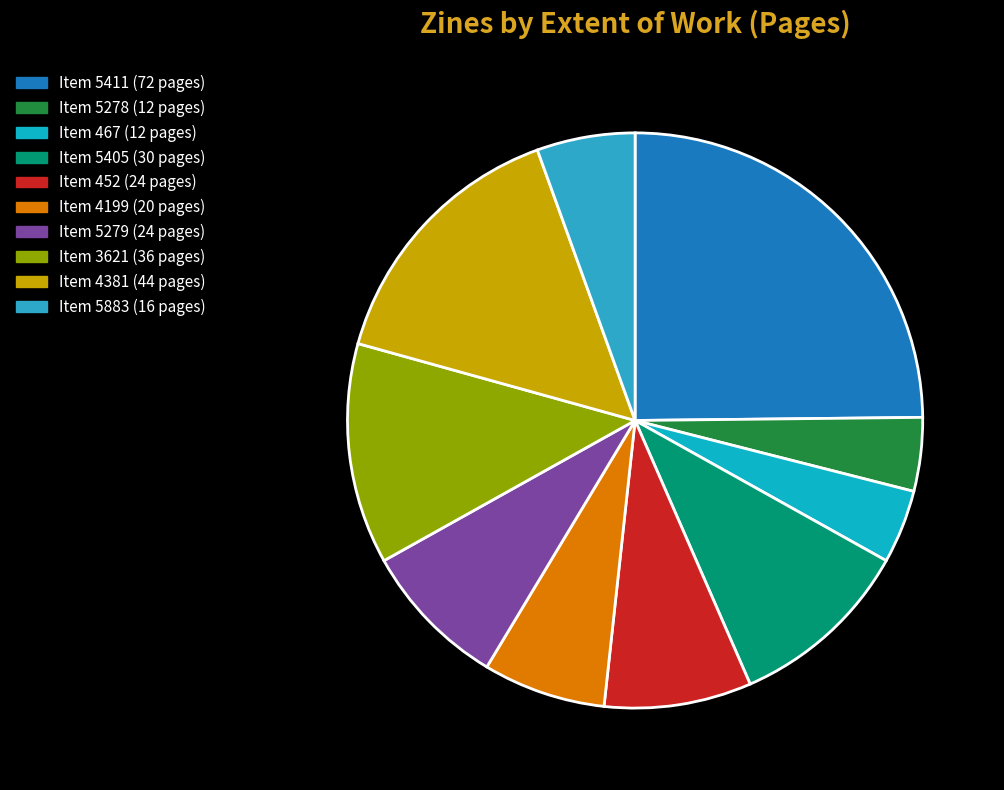

Count the number of slices in the pie.

10